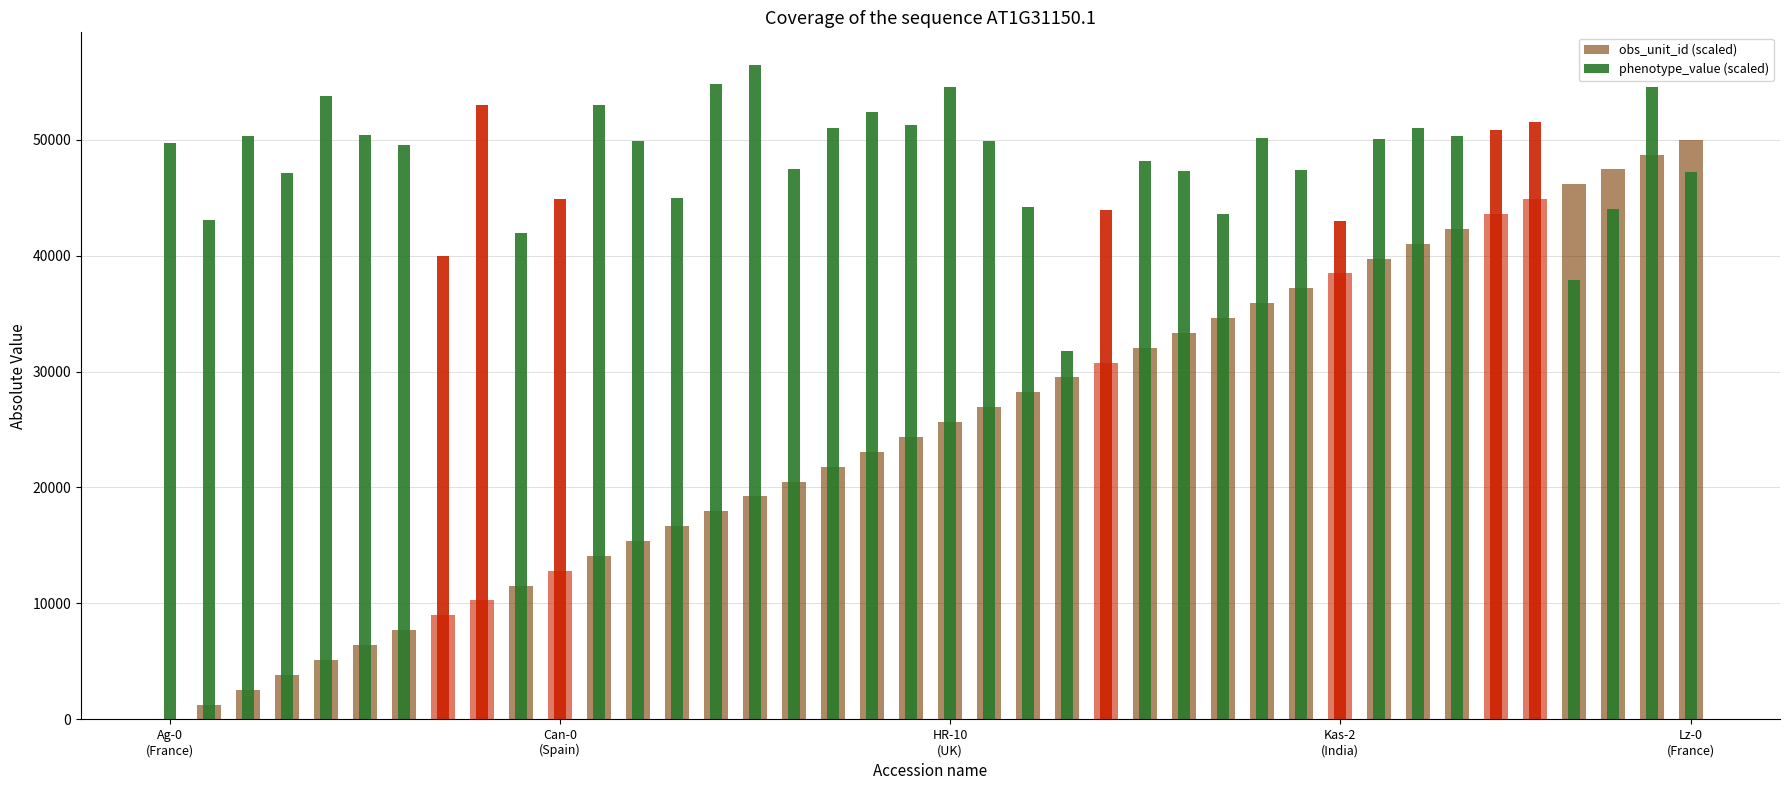

At which category is the sum across all series the highest?

38